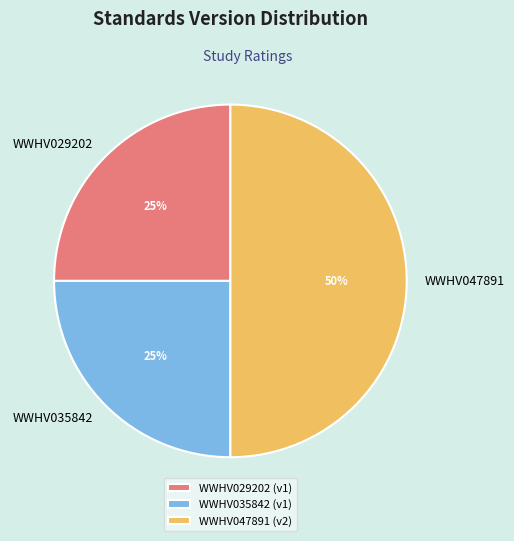

Is WWHV035842 the majority of the pie?

No